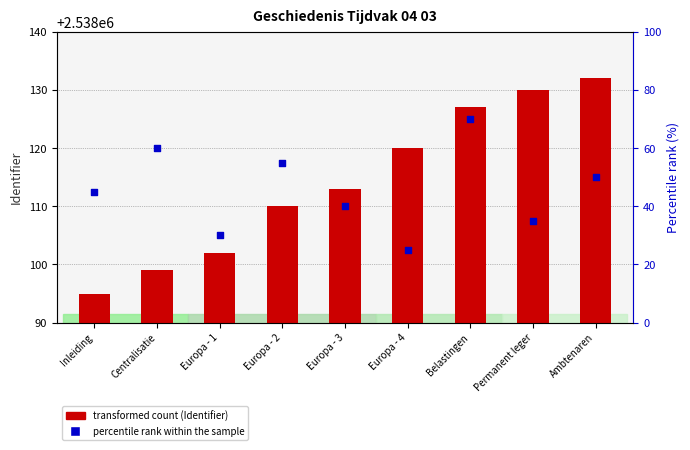

At how many categories does at least one series exceed 2175619?

9